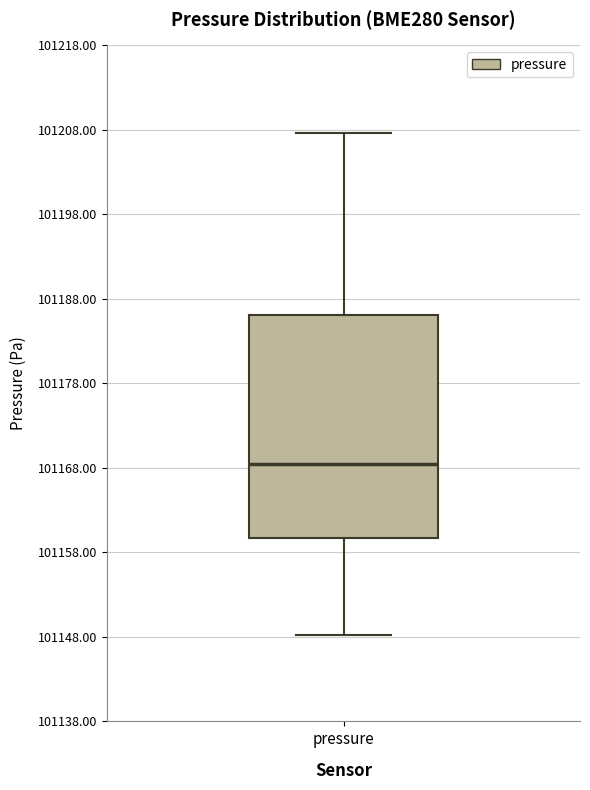

Where does the median line of the box for pressure sit on the y-axis? The values are not printed on the chart, so give them approximately, as read against the axis.

101168